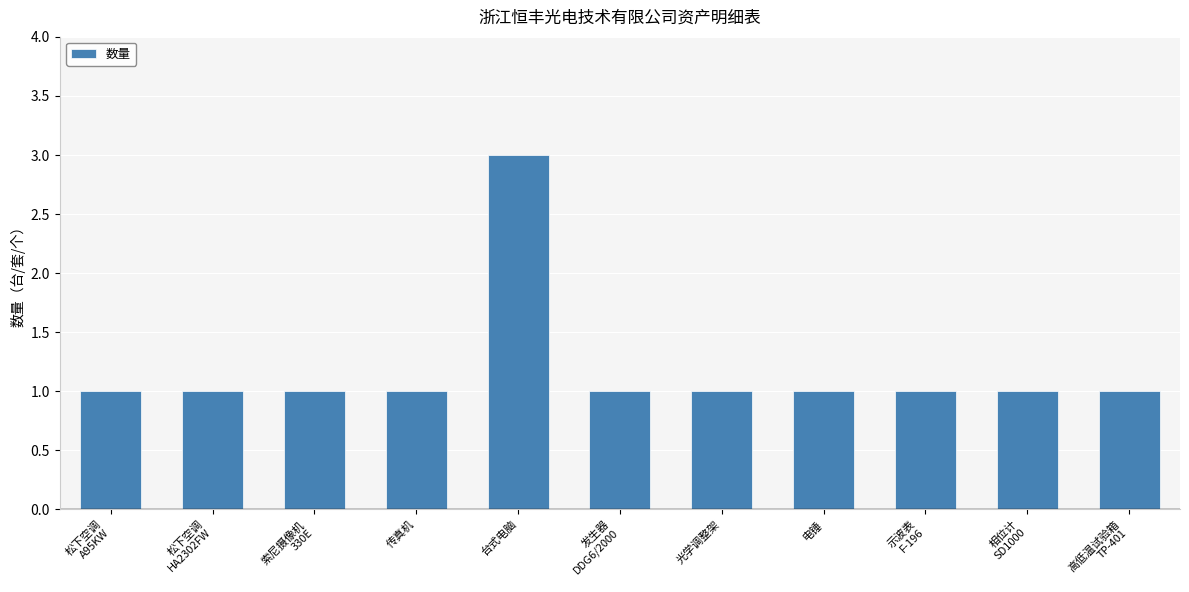

What is the change in value from 台式电脑 to 高低温试验箱
TP-401?

-2